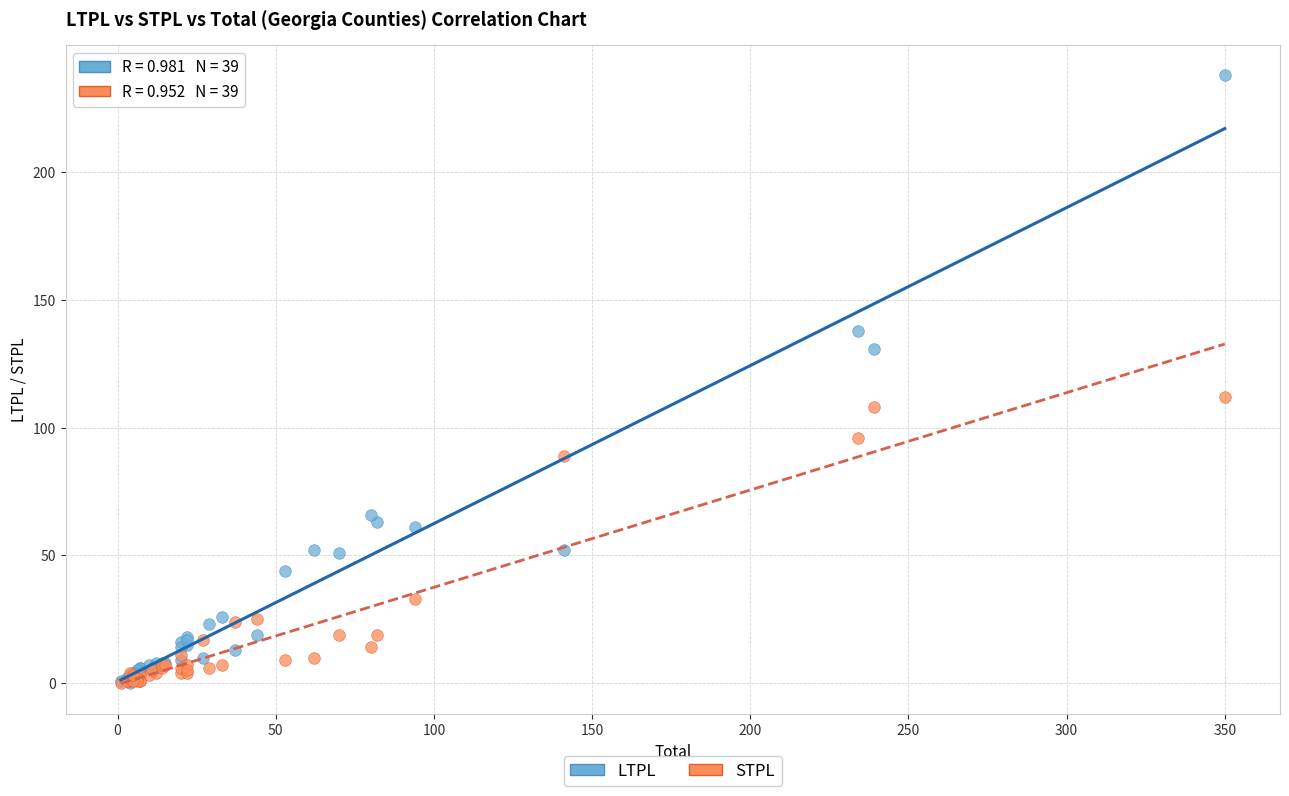

Across all series, what Y value is closest to 119?

112